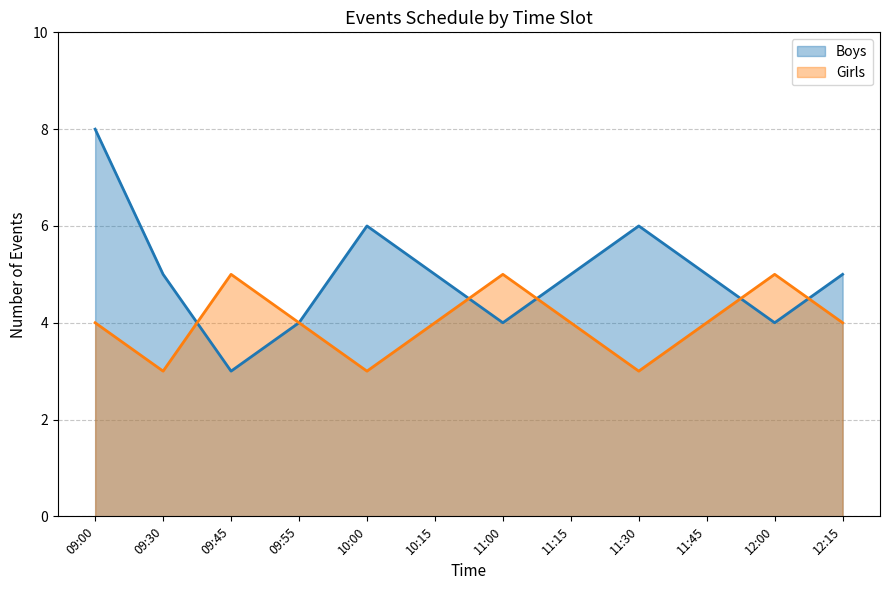

What is the minimum value shown in the chart?

3